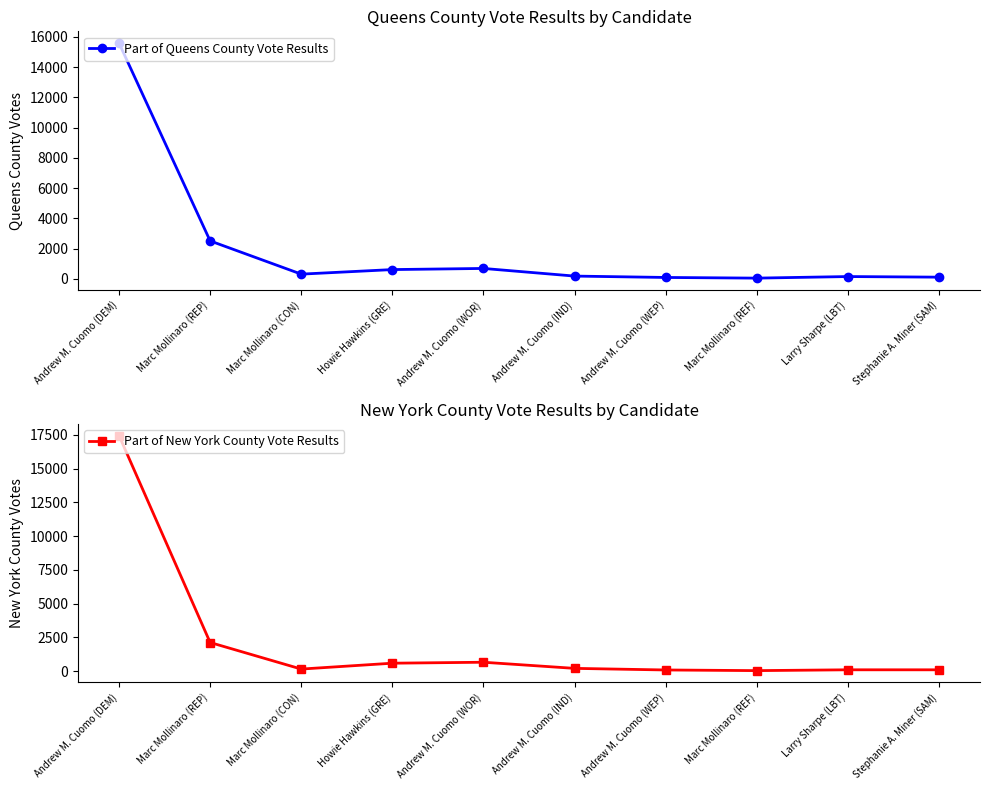

How many values in the Part of New York County Vote Results series exceed 207?

4